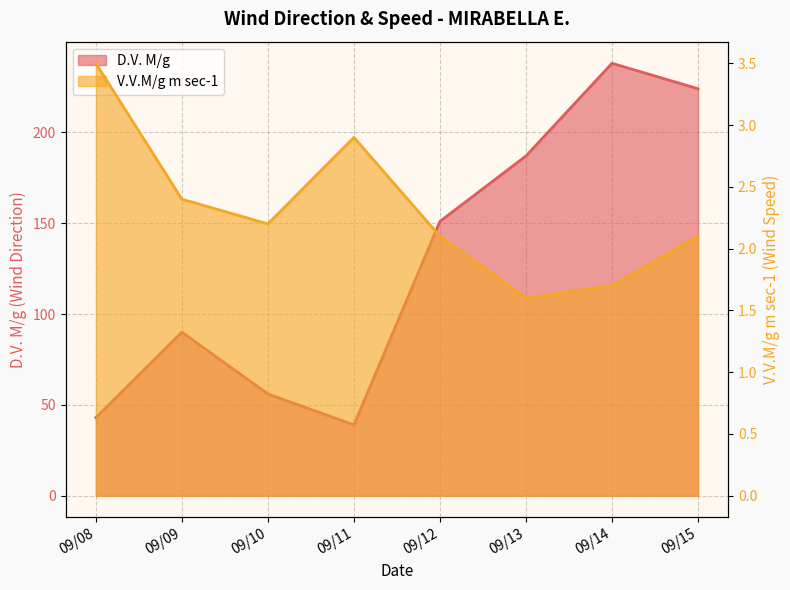

What is the difference between the maximum and minimum values in the D.V. M/g series?

199.0